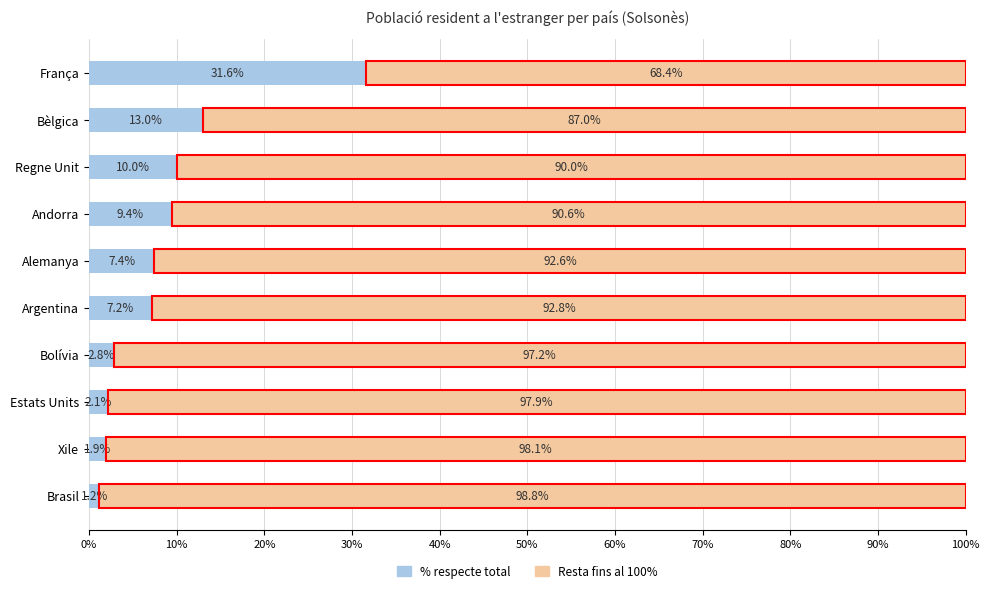

What is the total value across all series at Bèlgica?

100.0